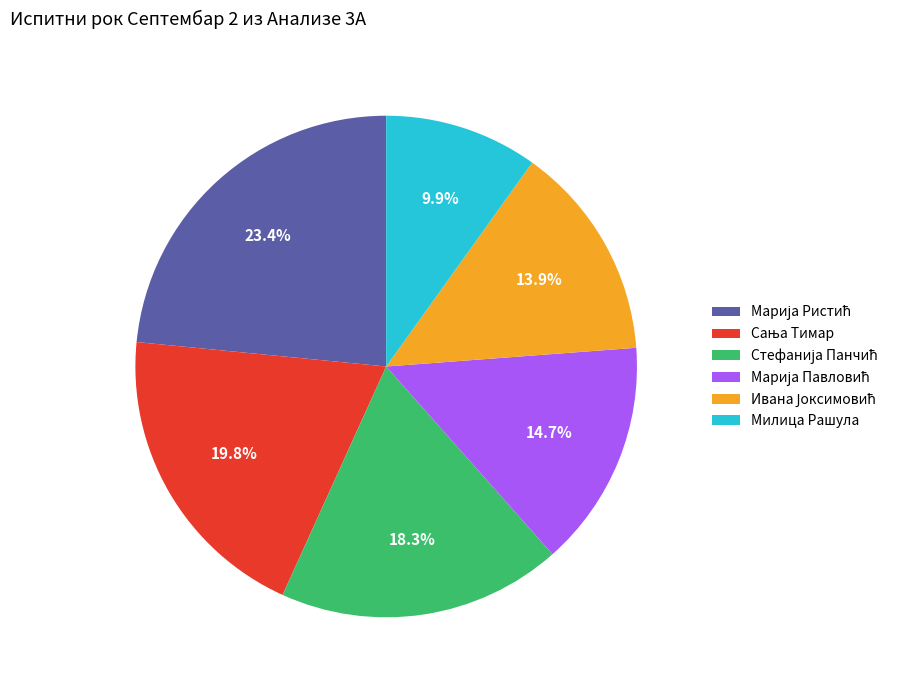

What portion of the pie excludes Милица Рашула?

90.1%